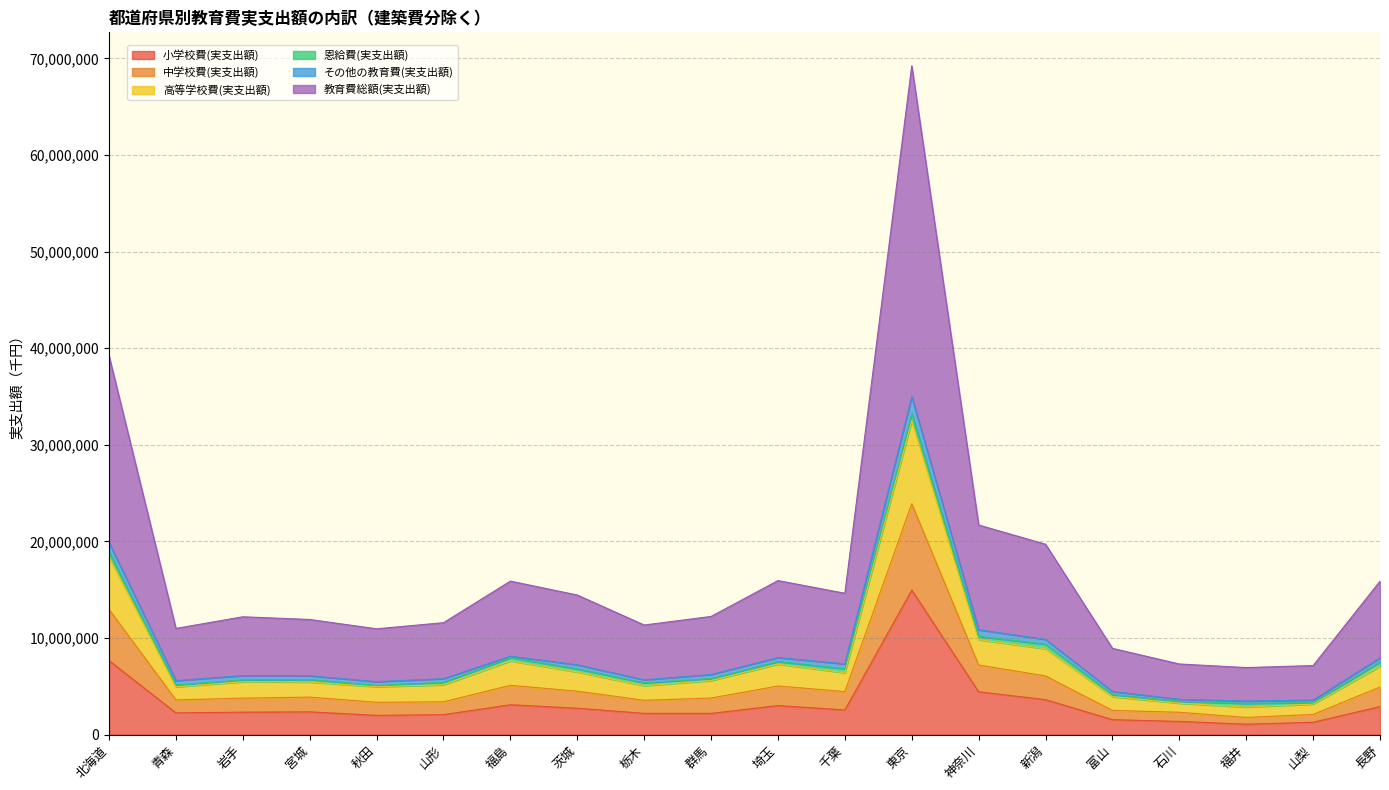

What is the label of the 5th point from the right?

富山